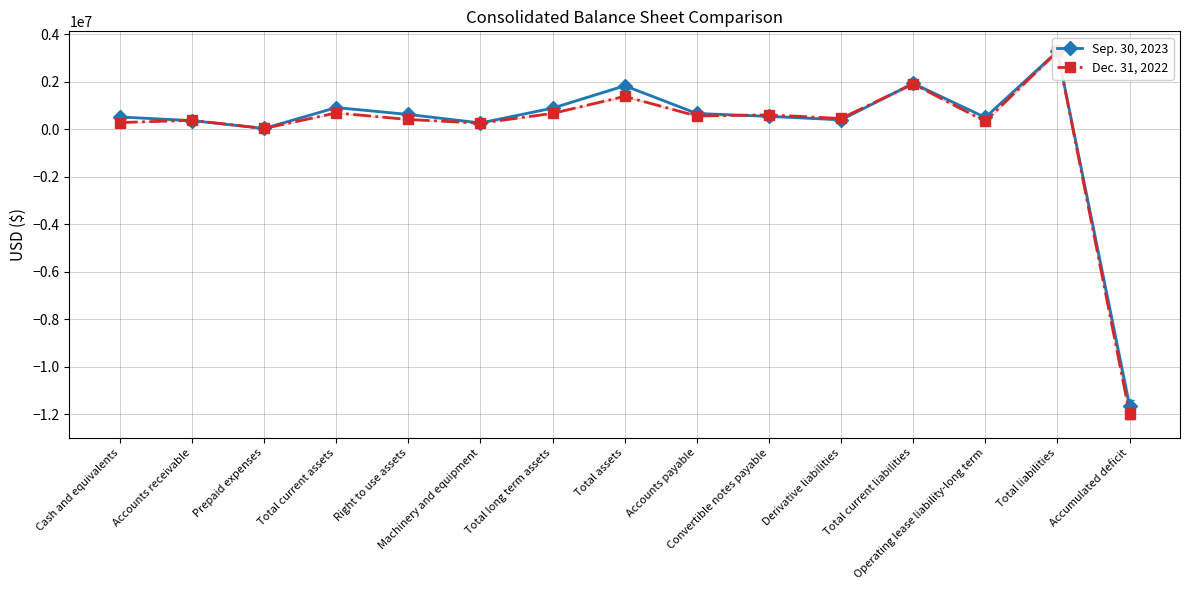

Does the chart display data point markers on the line(s)?

Yes